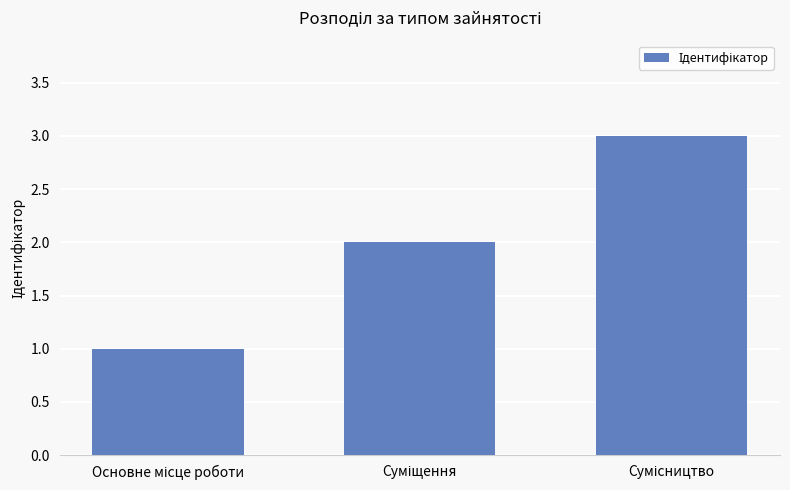

Count the number of categories in the chart.

3